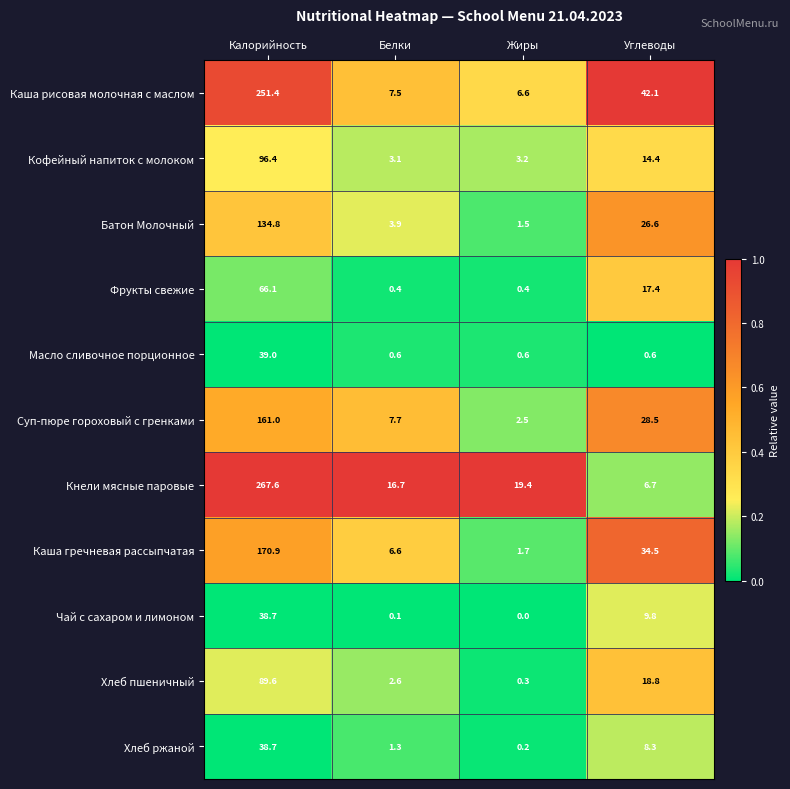

Which series changed the most between Жиры and Углеводы?

Каша рисовая молочная с маслом